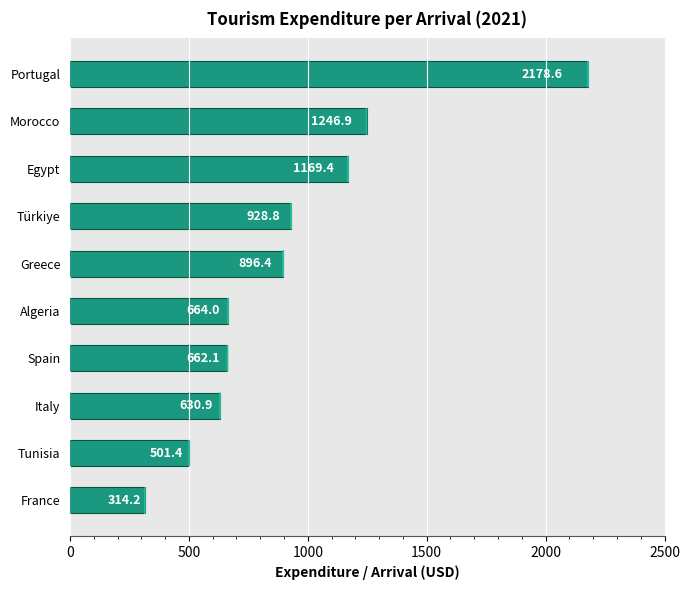

How many bars are there in total?

10